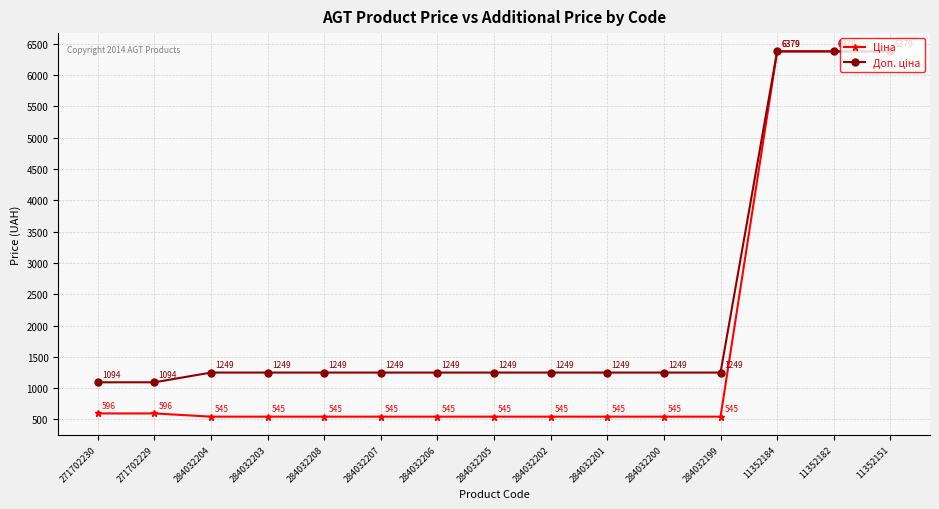

How many lines are shown in the chart?

2